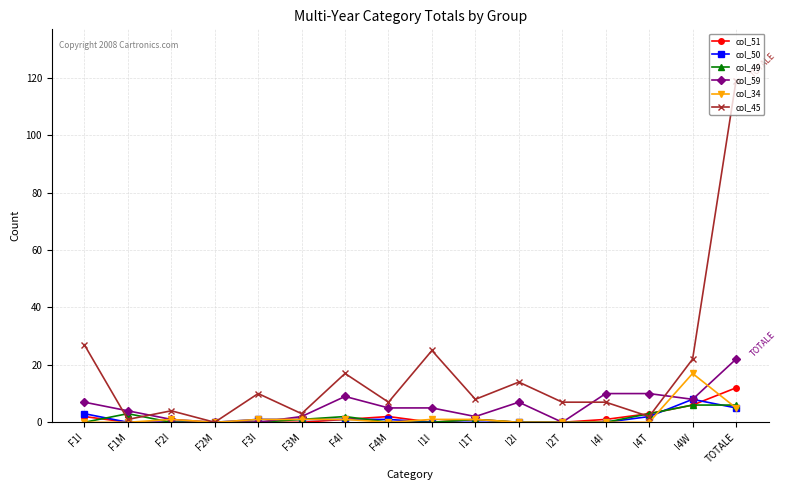

At which category is the sum across all series the highest?

TOTALE